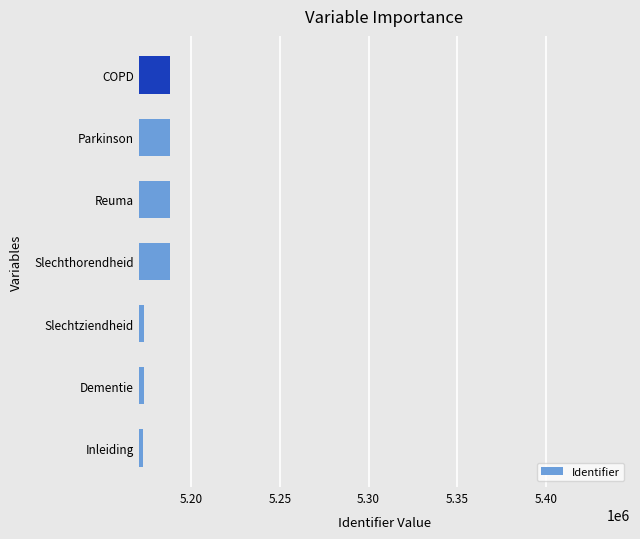

What is the change in value from Inleiding to Reuma?

+14867